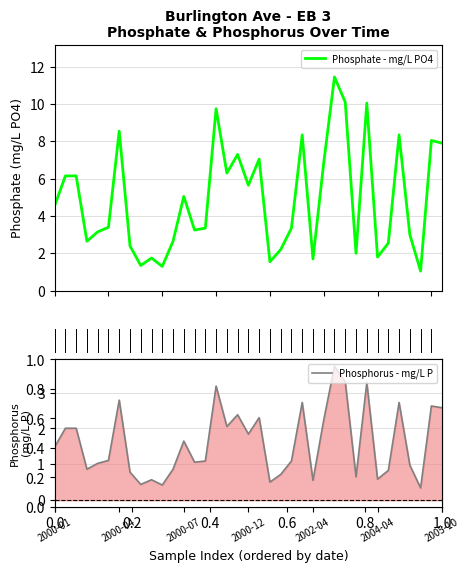

At which category is the sum across all series the highest?

26